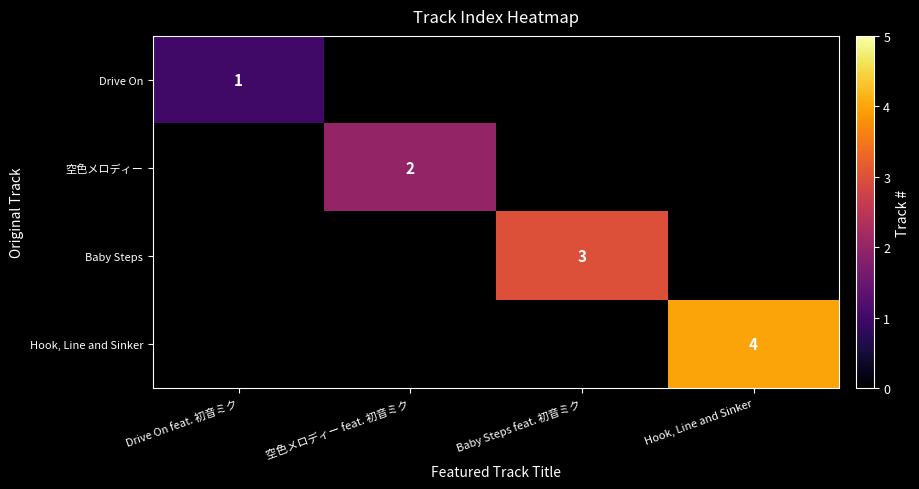

List the labels in order of 空色メロディー value, smallest first.

Drive On feat. 初音ミク, 空色メロディー feat. 初音ミク, Baby Steps feat. 初音ミク, Hook, Line and Sinker